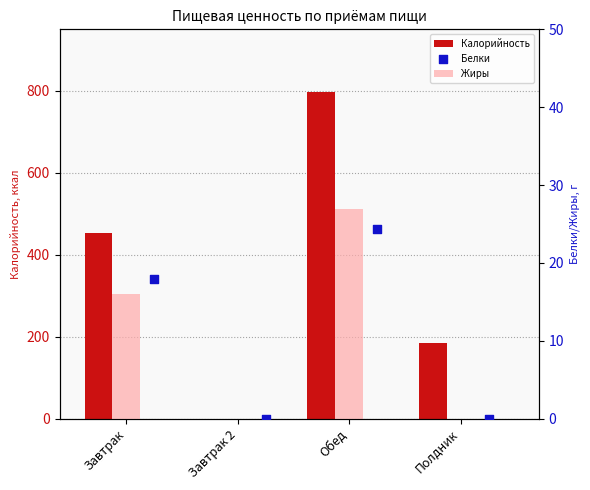

What is the total value across all series at Обед?

849.4